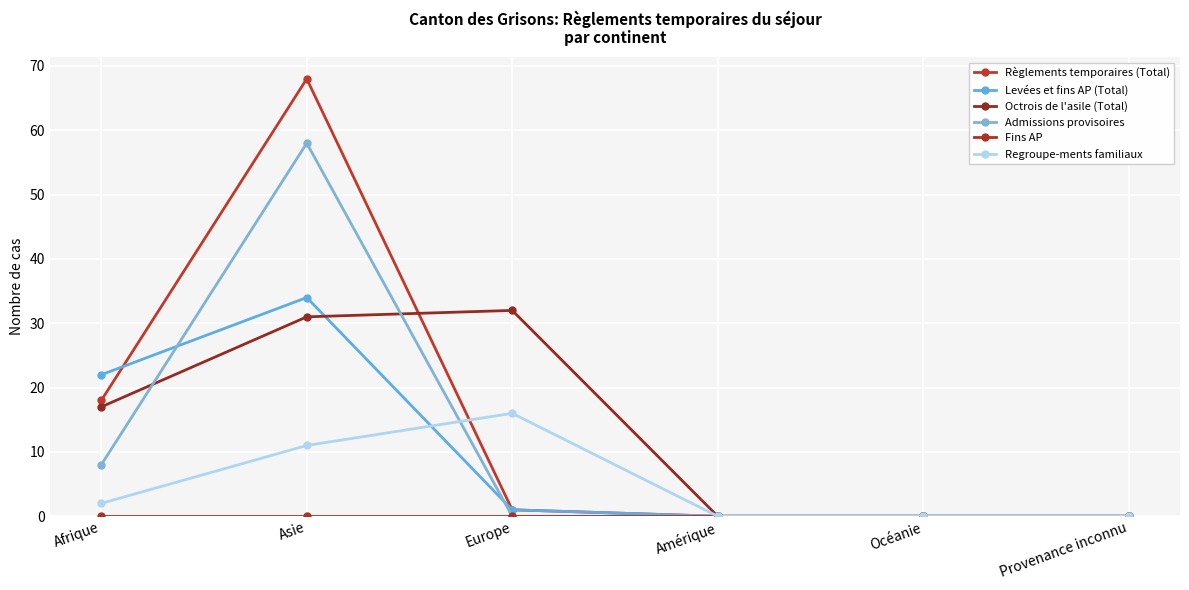

Reading left to right, what are all the values shown in this chart?

Règlements temporaires (Total): 18	68	1	0	0	0
Levées et fins AP (Total): 22	34	1	0	0	0
Octrois de l'asile (Total): 17	31	32	0	0	0
Admissions provisoires: 8	58	0	0	0	0
Fins AP: 0	0	0	0	0	0
Regroupe-ments familiaux: 2	11	16	0	0	0